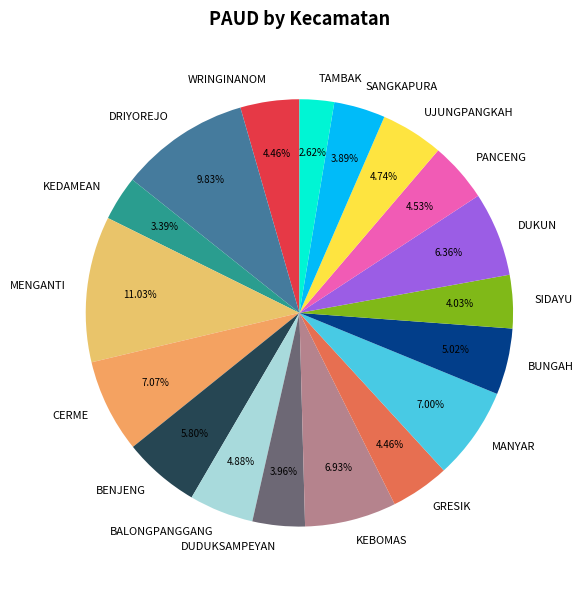

Does UJUNGPANGKAH represent more than half of the total?

No